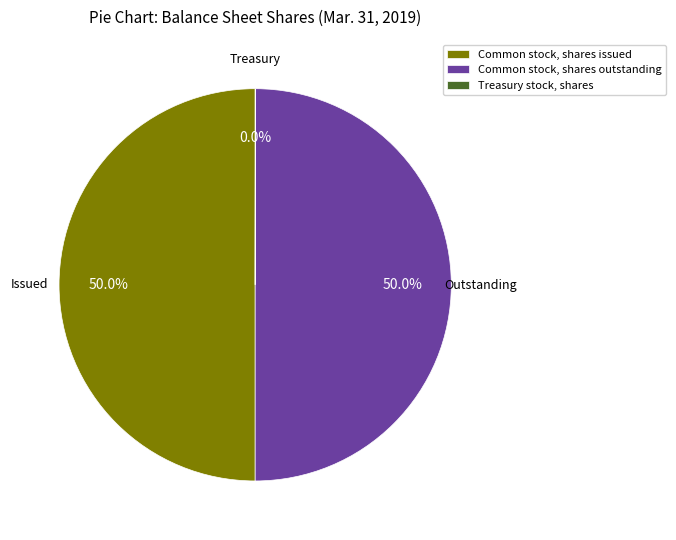

What percentage do Common stock, shares issued and Common stock, shares outstanding together represent?

100.0%